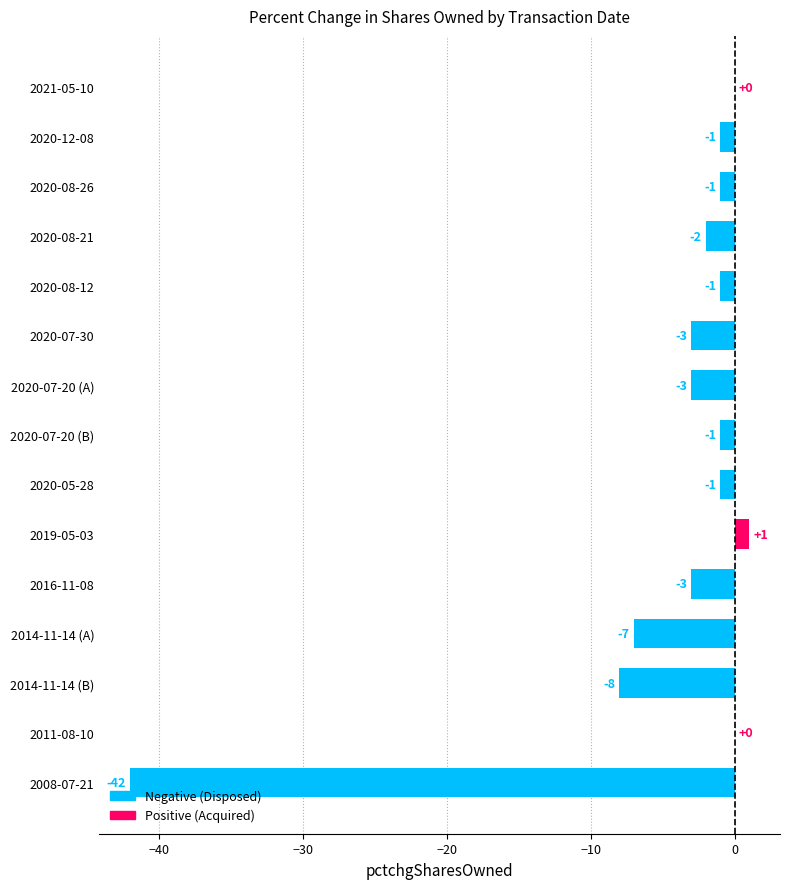

At which label is the value closest to -20?

2014-11-14 (B)